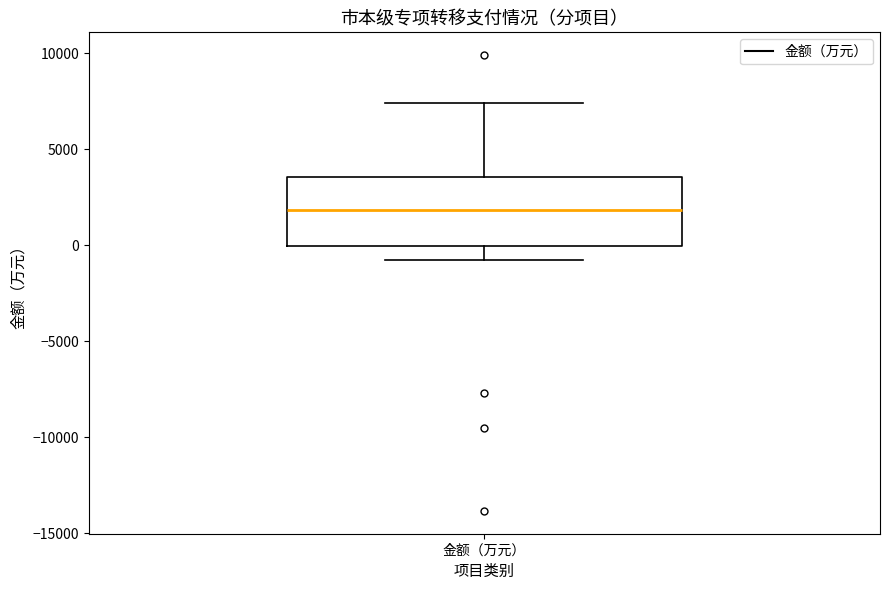

Read this box plot against the y-axis: the position of the median line, the range covered by the box, and the ends of both whiskers. The values are not printed on the chart, so give them approximately, as read against the axis.

median 2000, box 0 to 3500, whiskers -1000 to 7500